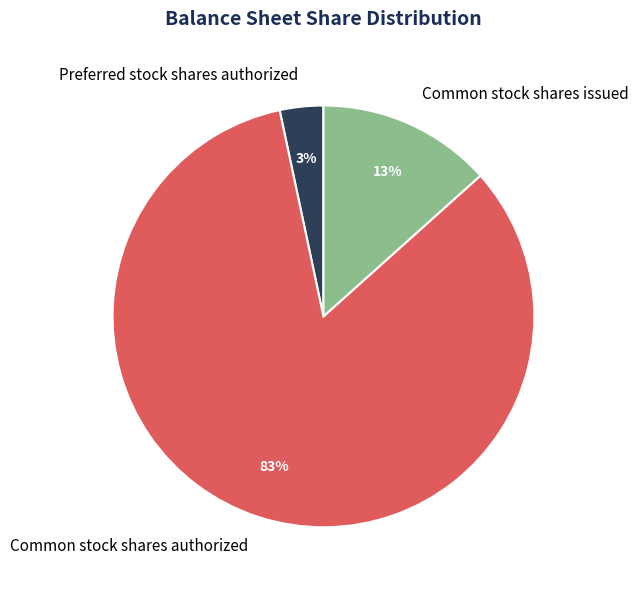

To the nearest percent, what is the average slice percentage?

33%